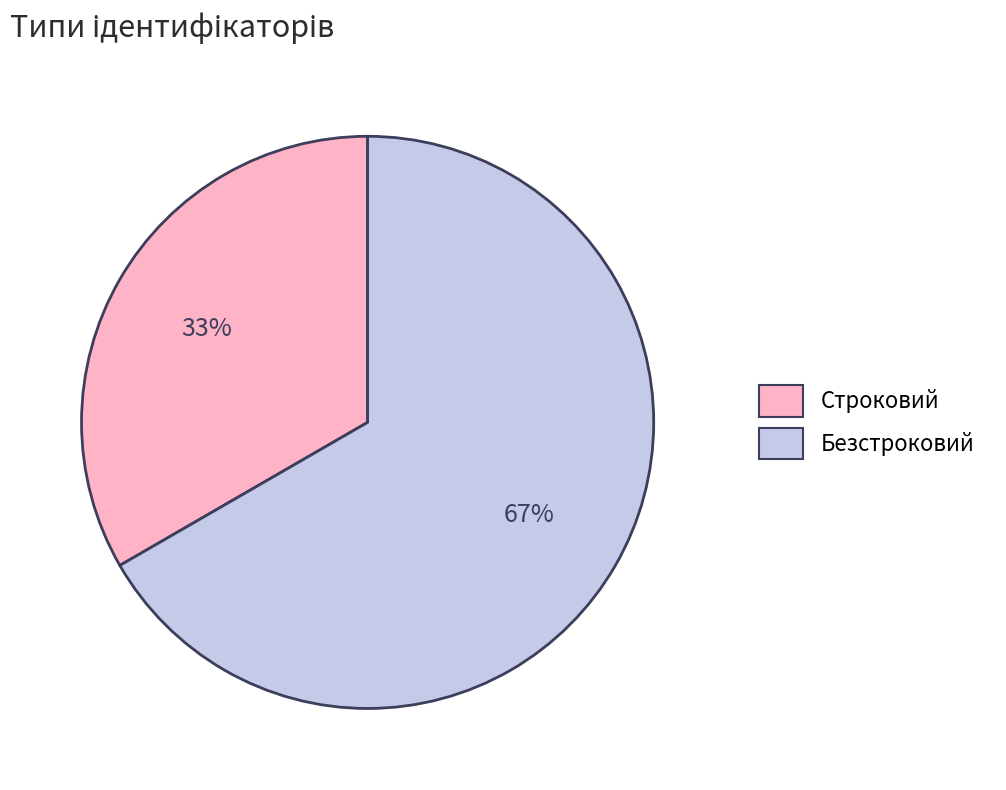

Rank the categories by value from highest to lowest.

Безстроковий, Строковий